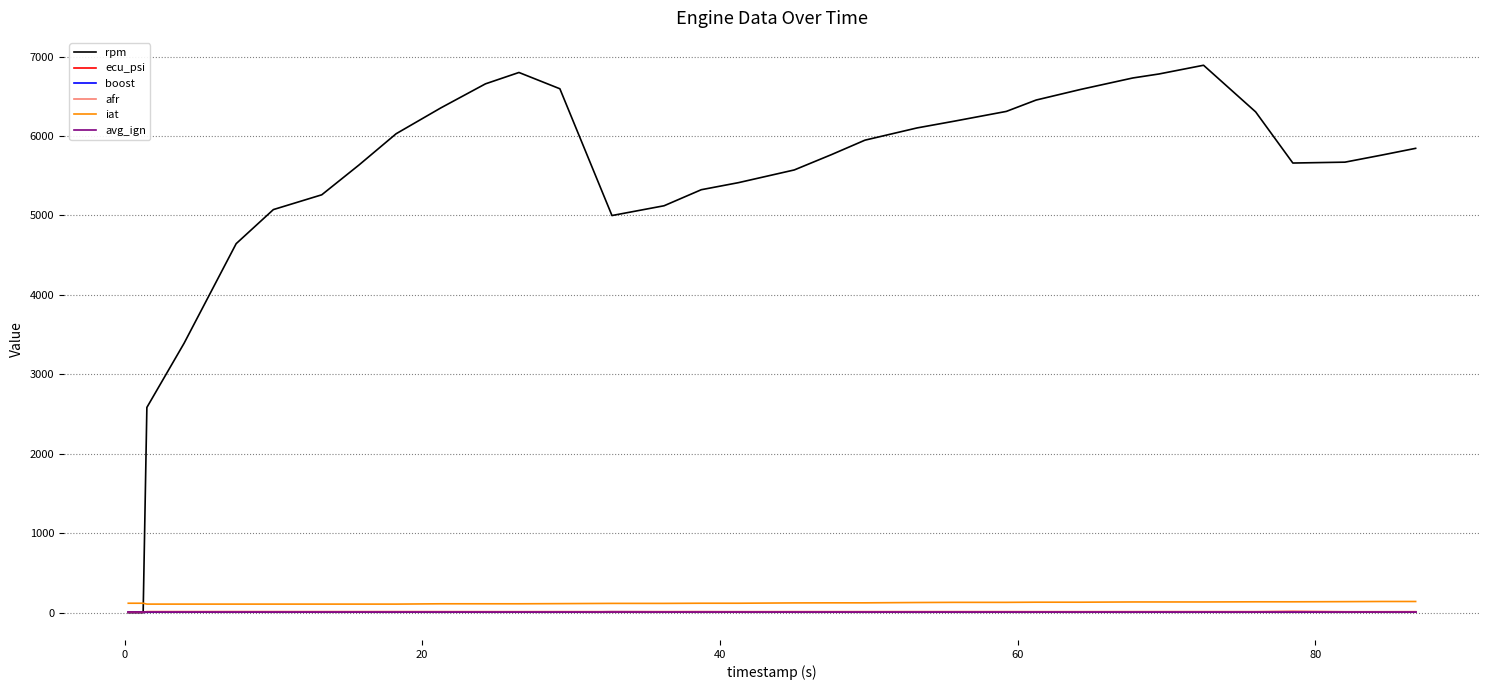

What is the difference between the second highest and second lowest values in the boost series?

6.6